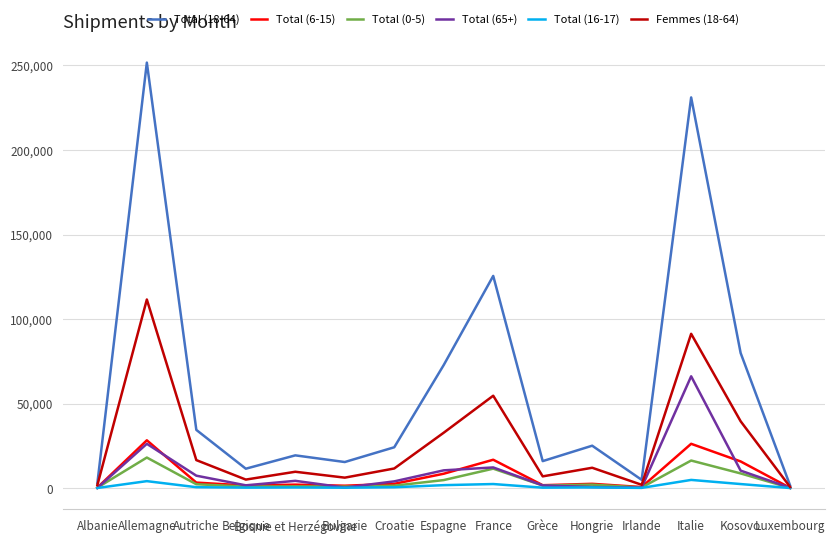

Is it true that Femmes (18-64) equals 16542 at Autriche?

True